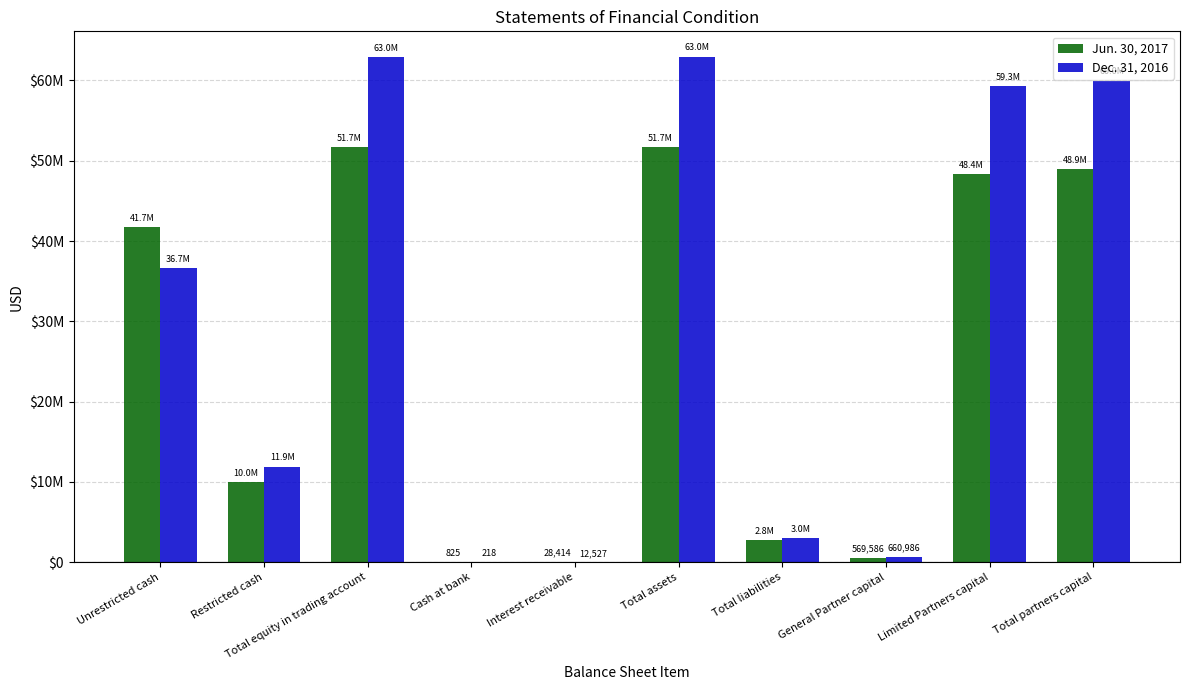

What are all the series names shown in the legend?

Jun. 30, 2017, Dec. 31, 2016